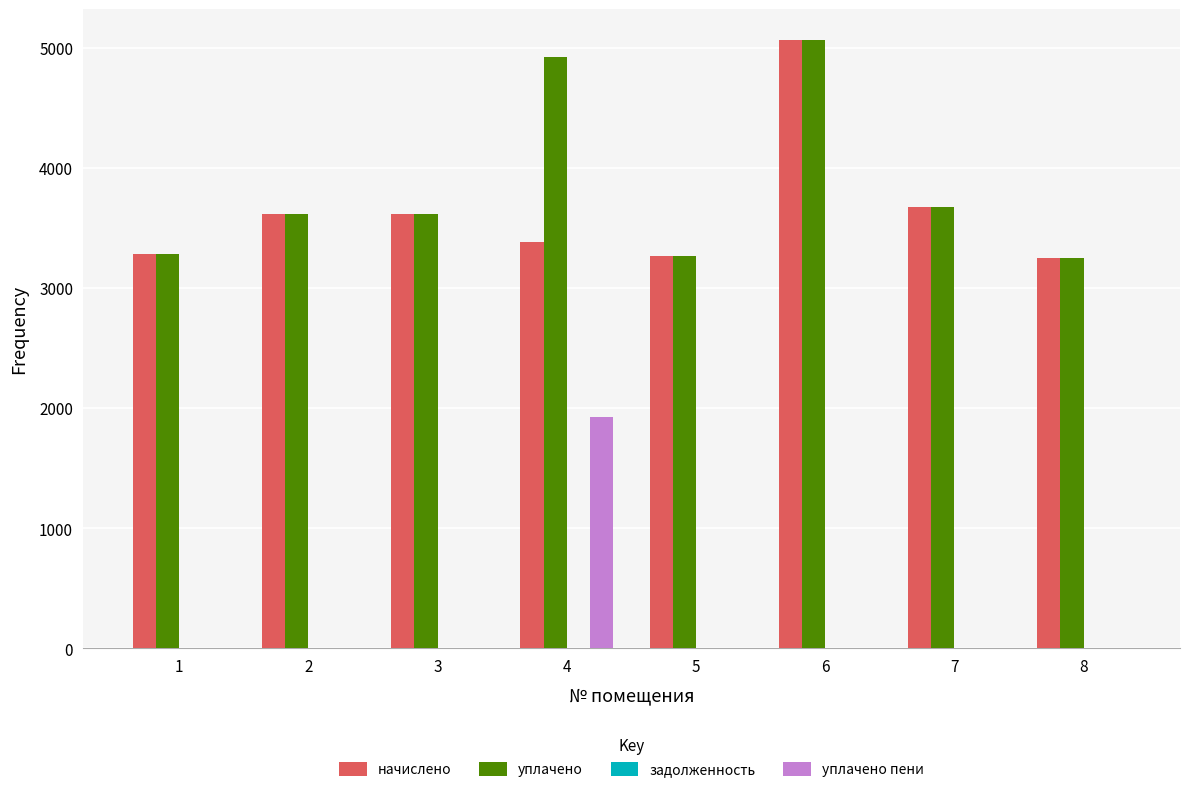

What is the maximum value for начислено?

5067.4